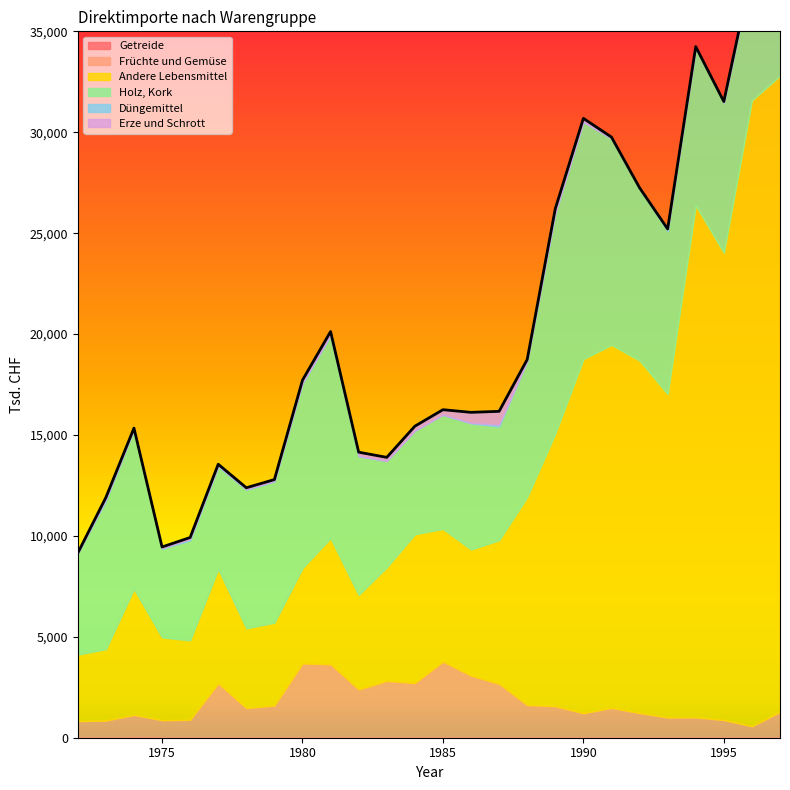

Which series has the widest spread of values?

Andere Lebensmittel